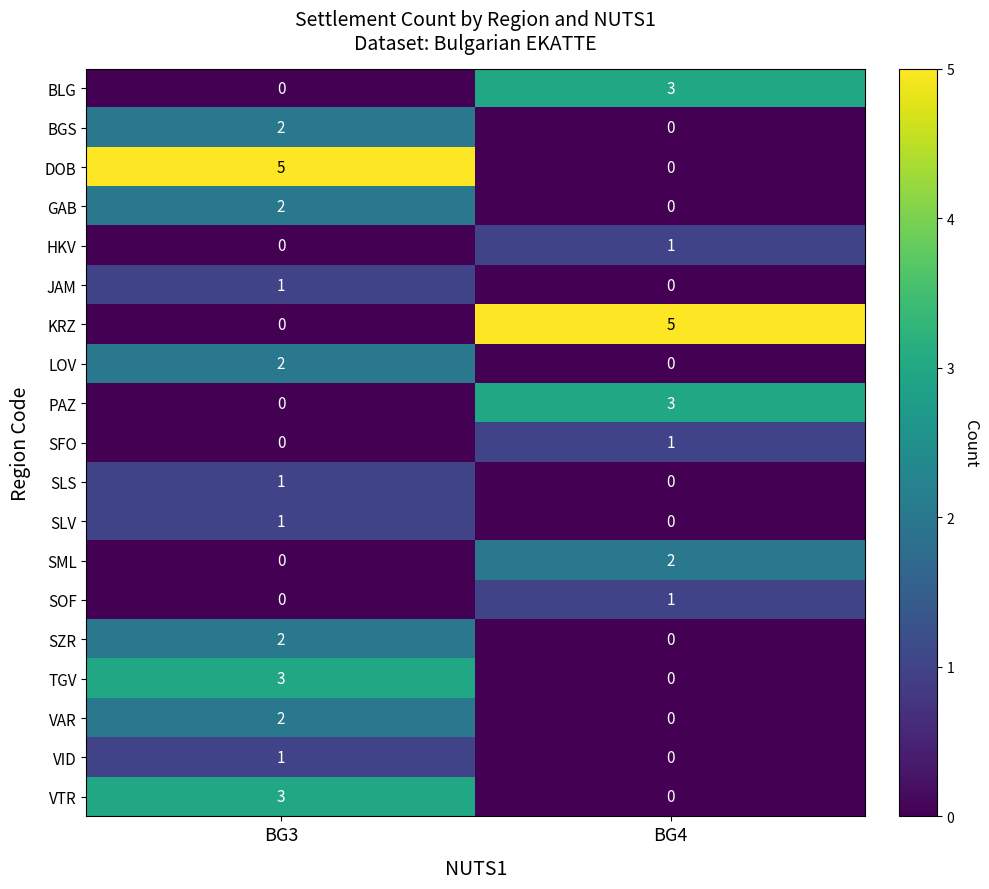

The value of VAR at BG3 is 2. True or false?

True